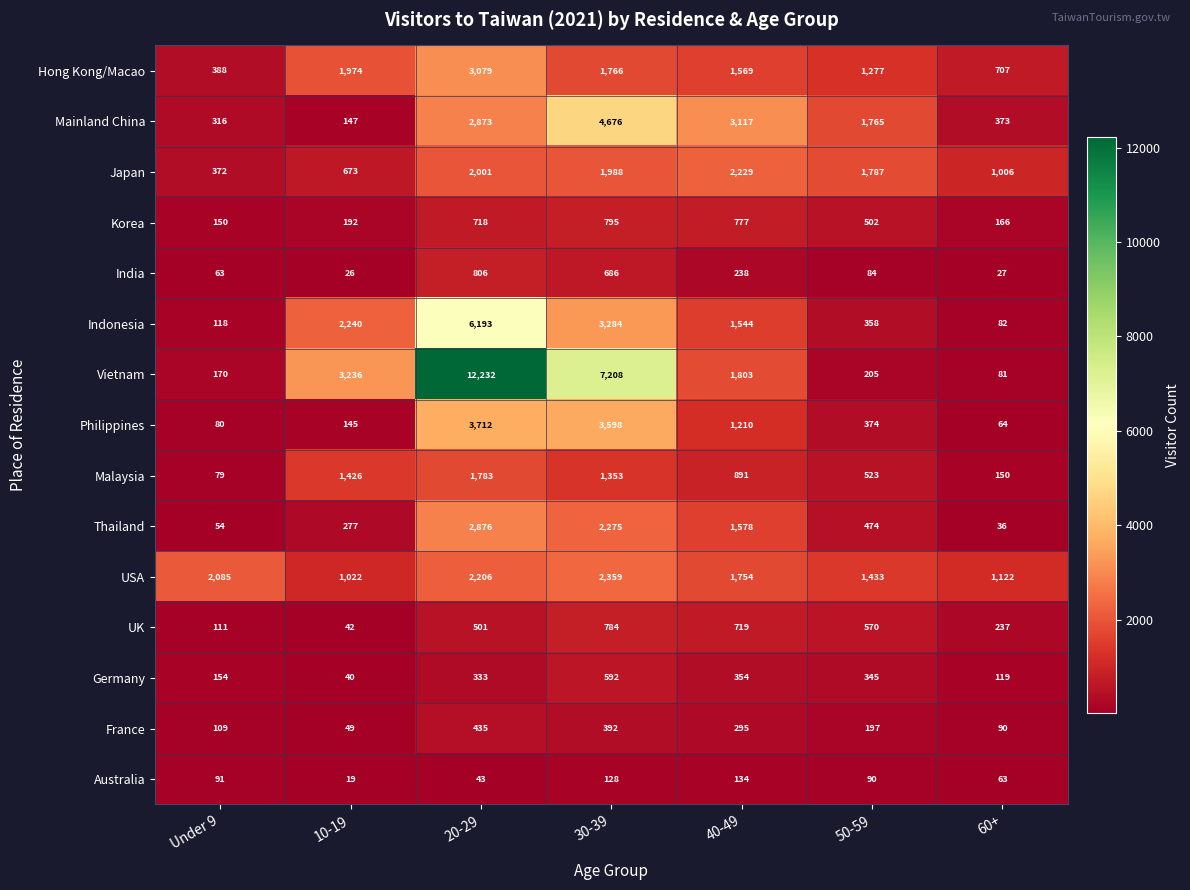

What is the approximate value of USA at 50-59?

1433